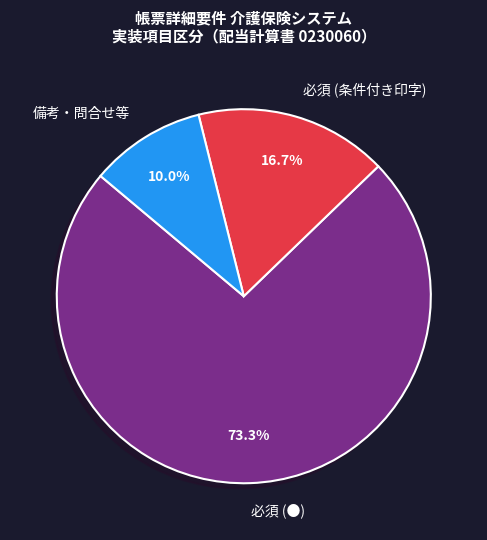

Which slice represents more than half of the pie?

必須 (●)